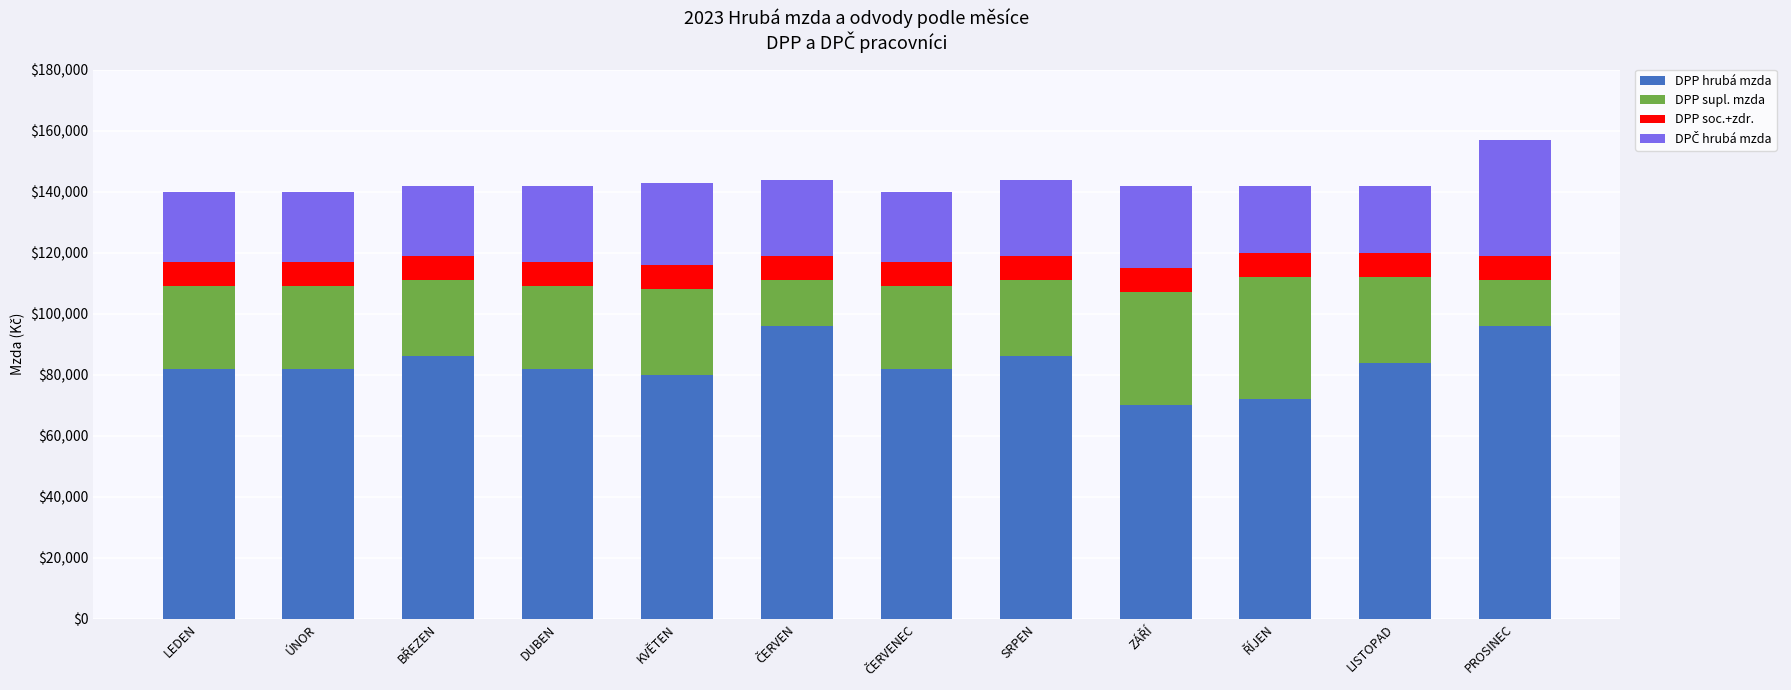

What is the difference between the maximum and minimum values in the DPP hrubá mzda series?

26000